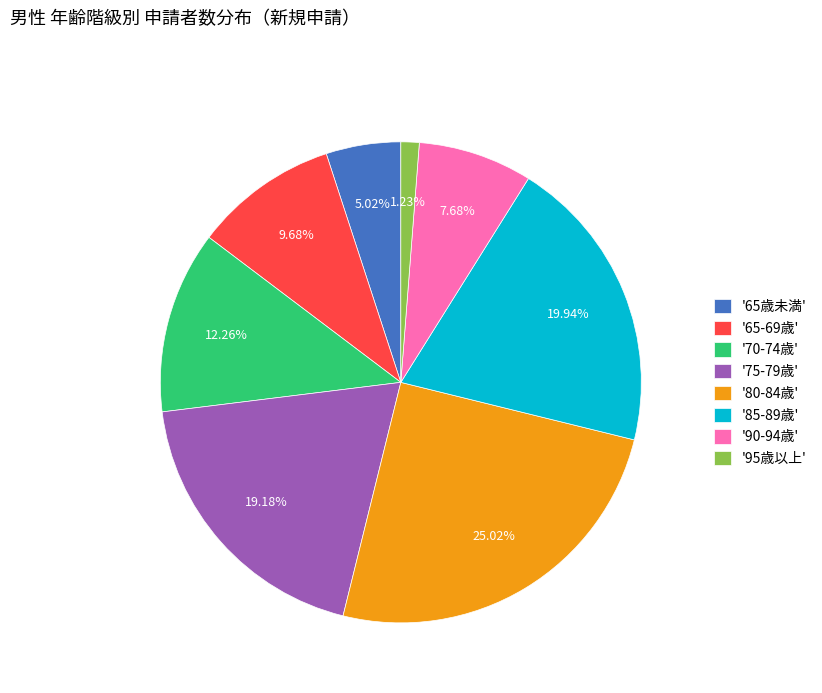

Which category has the smallest portion of the pie?

'95歳以上'